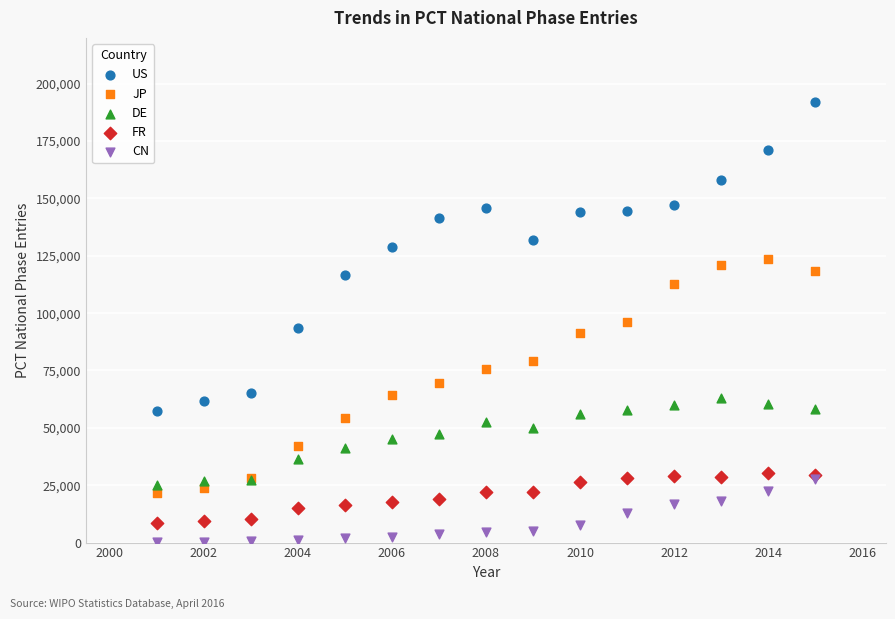

What are all the series names shown in the legend?

US, JP, DE, FR, CN